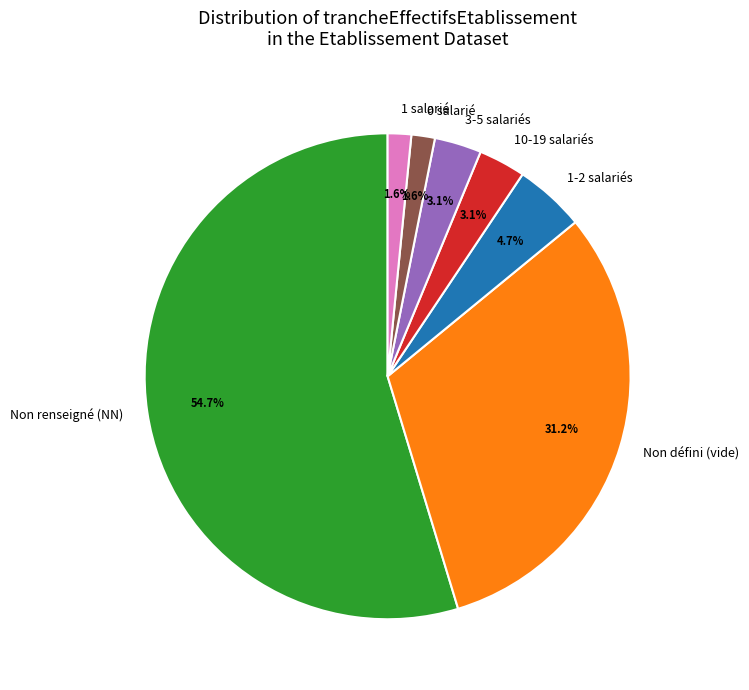

Does Non défini (vide) account for over 50% of the chart?

No